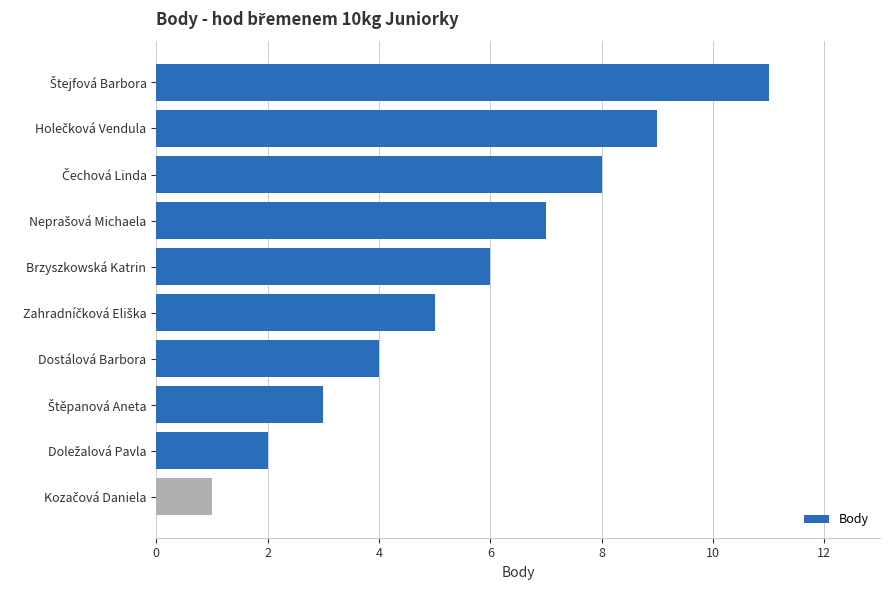

Reading bottom to top, what are all the values shown in this chart?

1	2	3	4	5	6	7	8	9	11